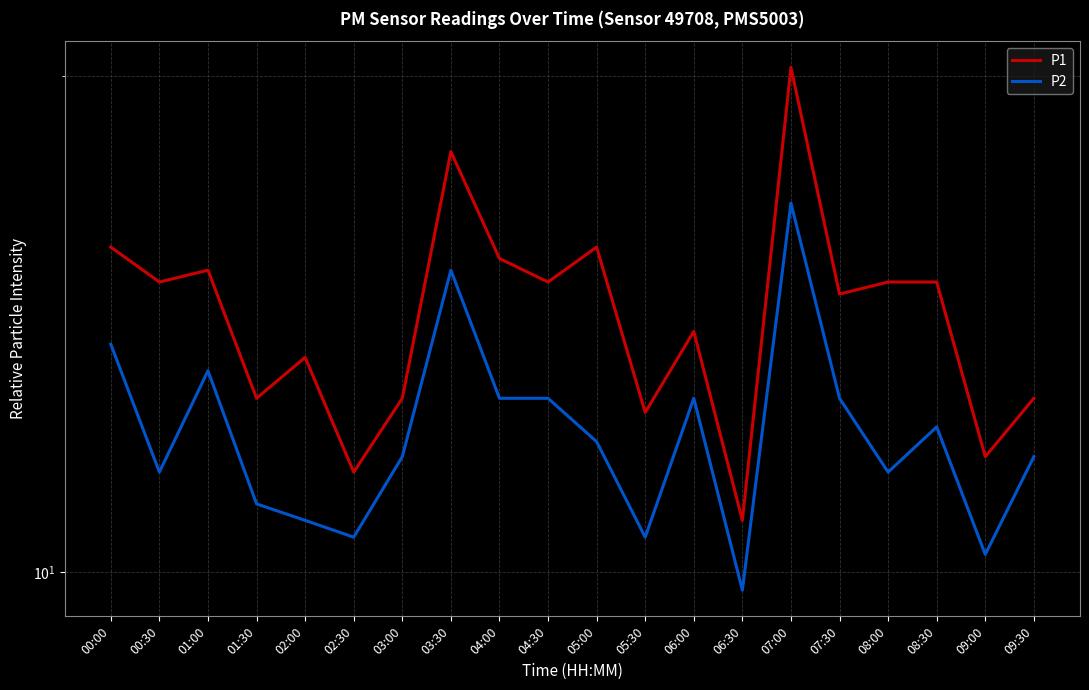

What is the approximate value of P1 at 02:00?

13.5